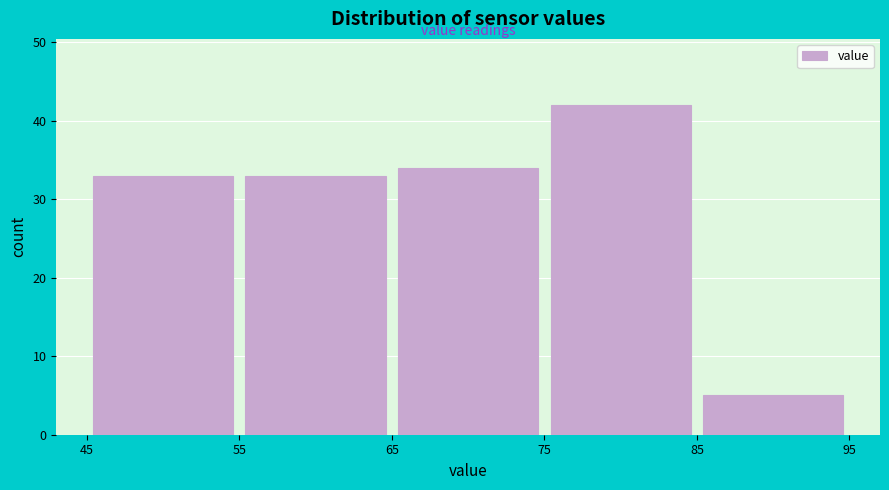

Over which range of the x-axis is the bar tallest?

75 to 85